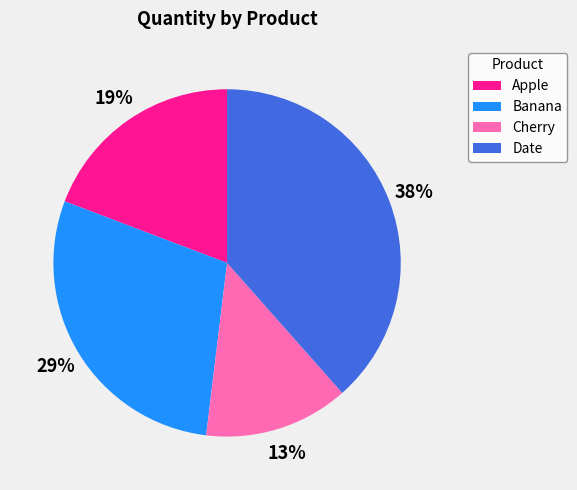

How many slices are in this pie chart?

4